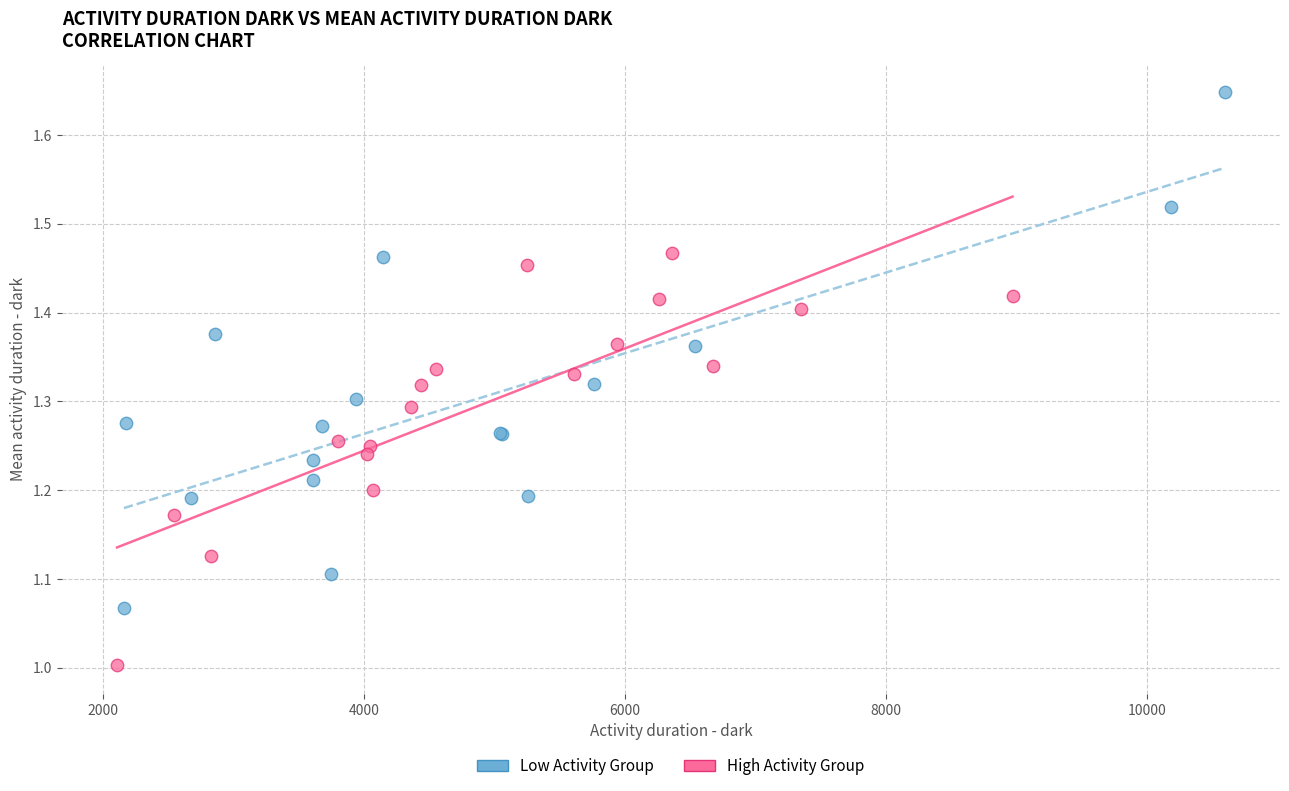

Which series has the largest Y range (max minus min)?

Low Activity Group